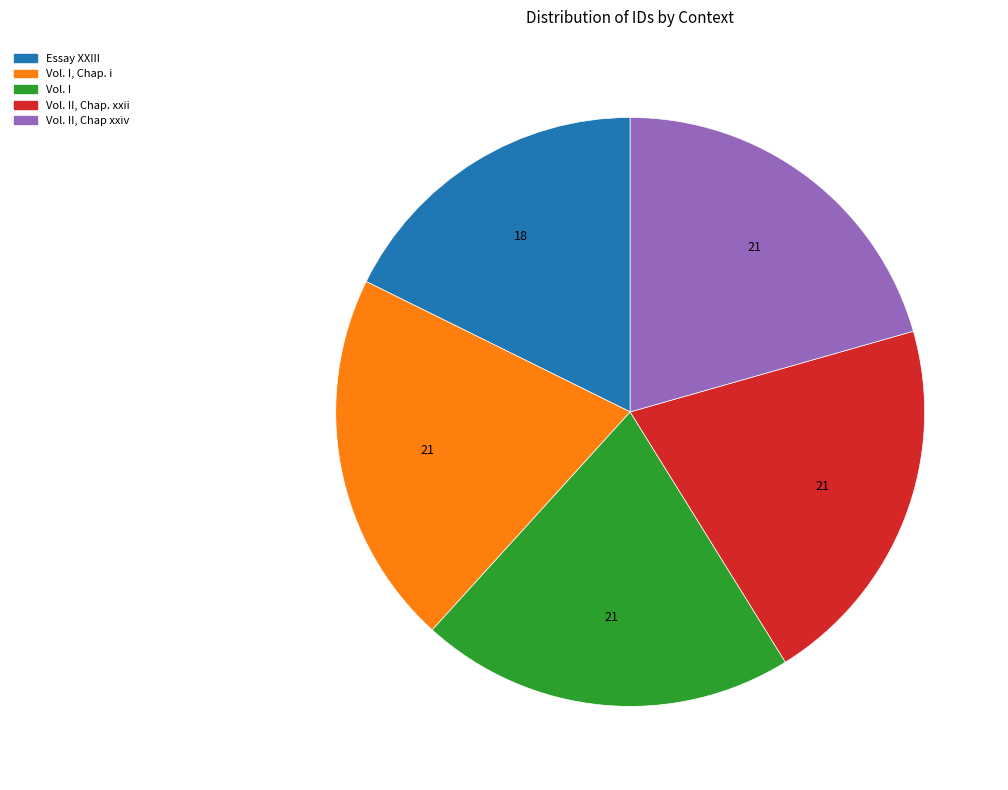

What is the ratio of the value at Vol. I, Chap. i to the value at Vol. I?

1.0